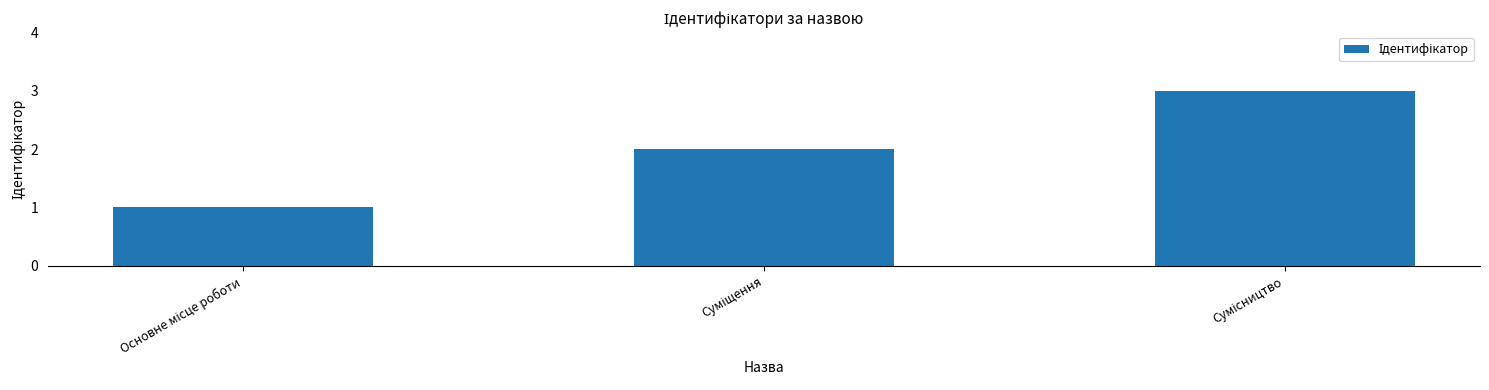

How many data points are less than 2?

1